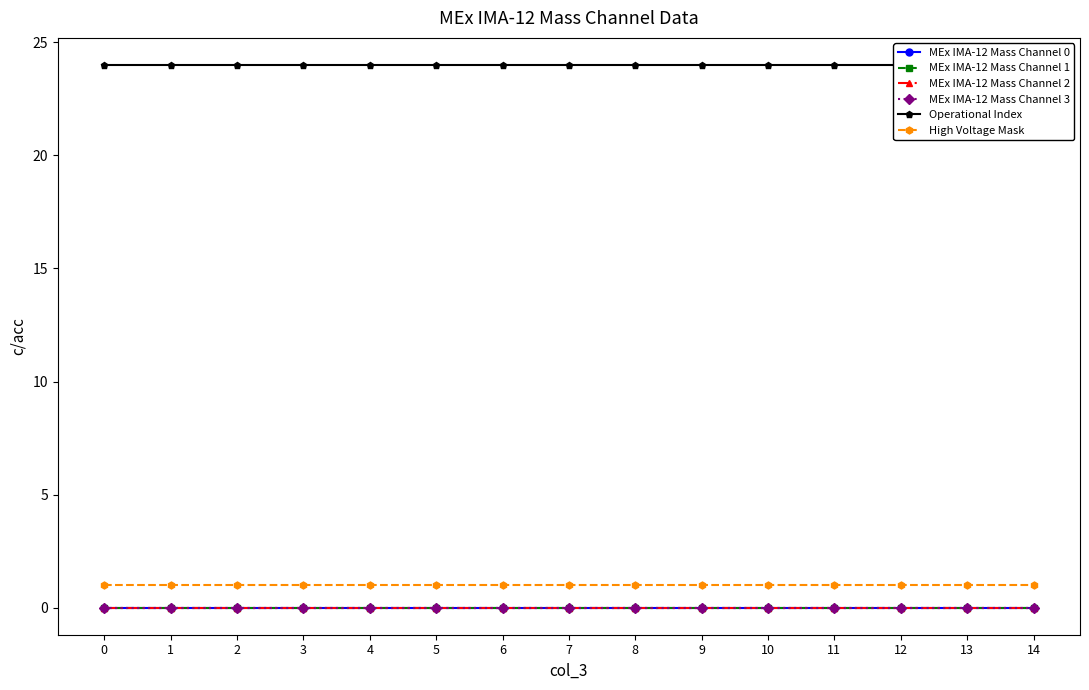

How many lines are shown in the chart?

6